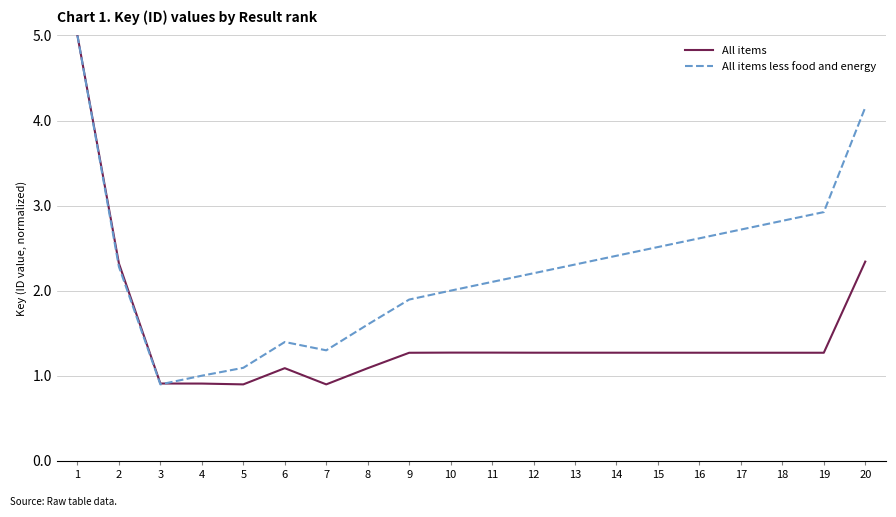

What is the difference between the maximum and minimum values in the All items less food and energy series?

4.1